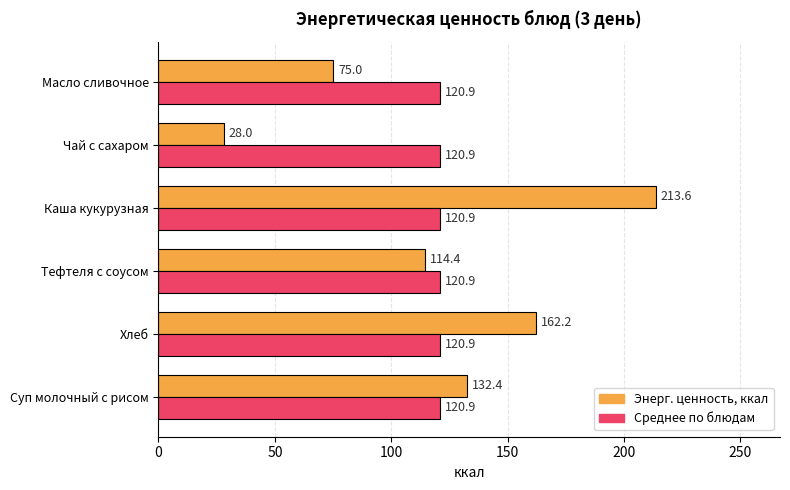

The value of Энерг. ценность, ккал at Хлеб is 240.5. True or false?

False